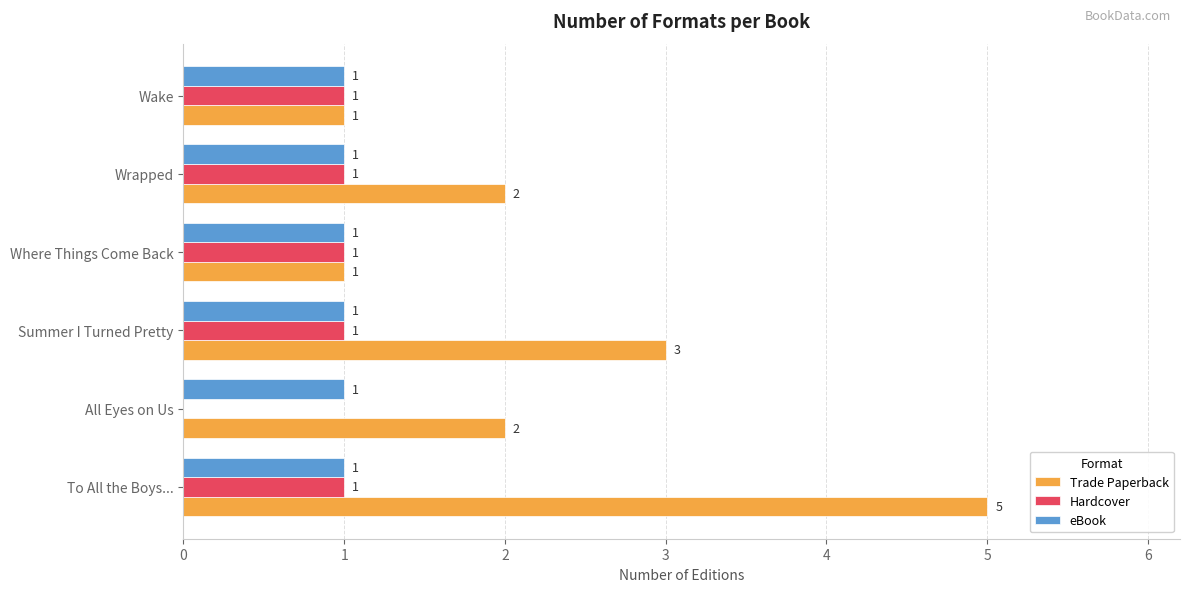

What are all the series names shown in the legend?

Trade Paperback, Hardcover, eBook